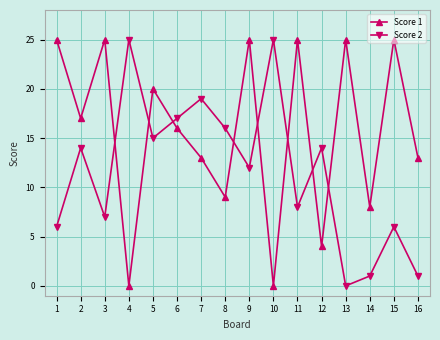

What is the value of the Score 2 point at the 14th from the left?

1